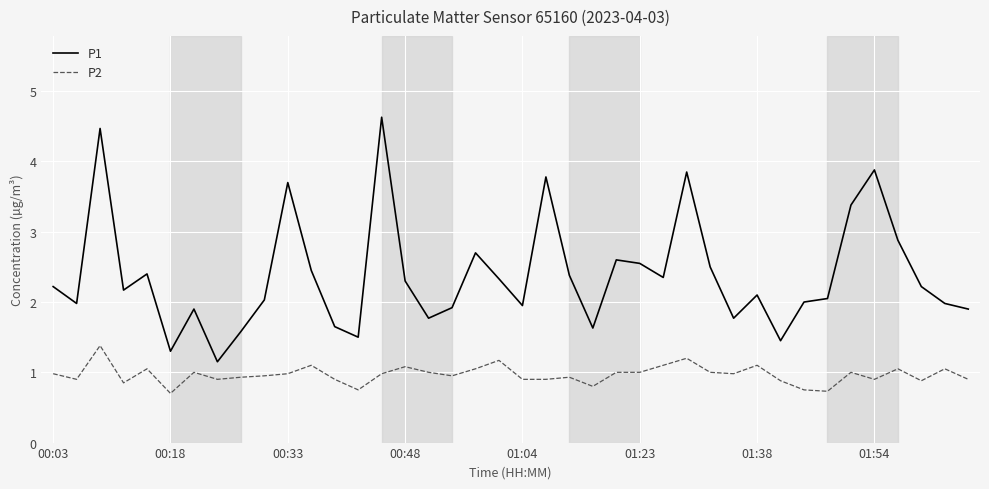

What is the greatest value displayed?

4.6